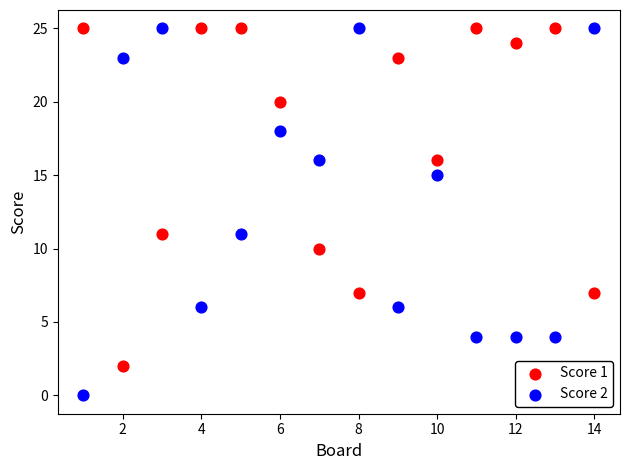

Across all data points, what is the range of Y values (max minus min)?

25